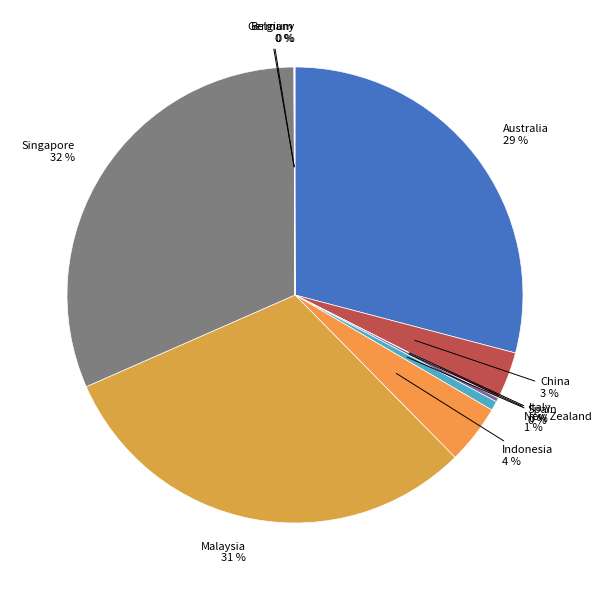

Rank the categories by value from highest to lowest.

Singapore, Malaysia, Australia, Indonesia, China, New Zealand, Spain, Germany, Italy, Belgium